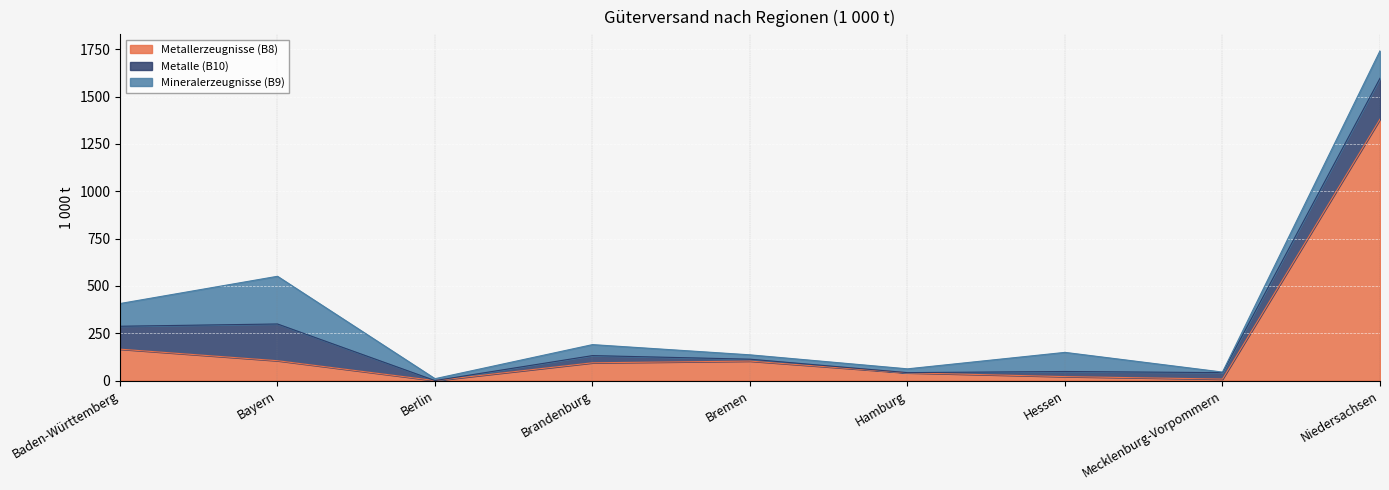

True or false: Metallerzeugnisse (B8) has more than 2 interior local peaks.

False